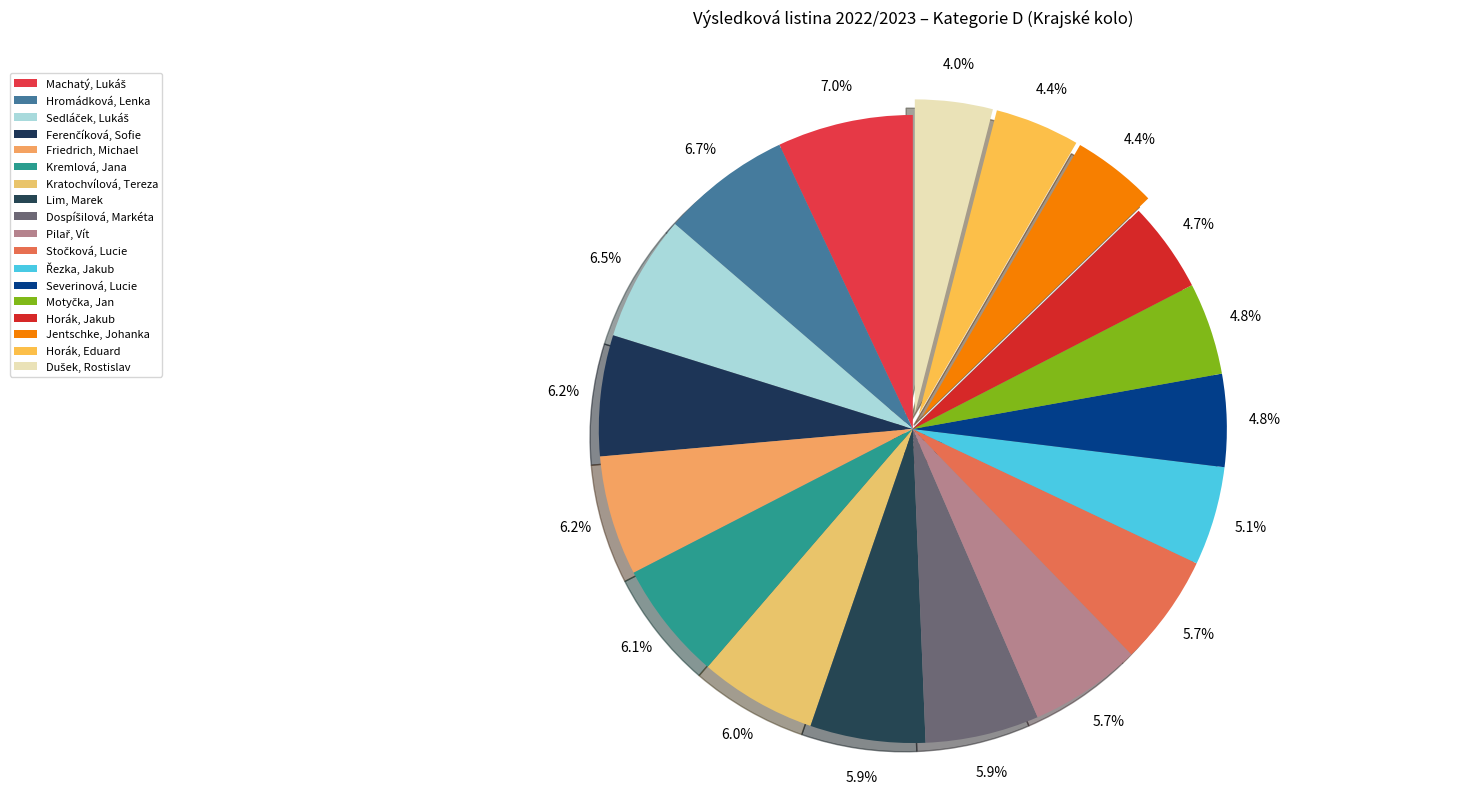

How many segments does this pie chart have?

18